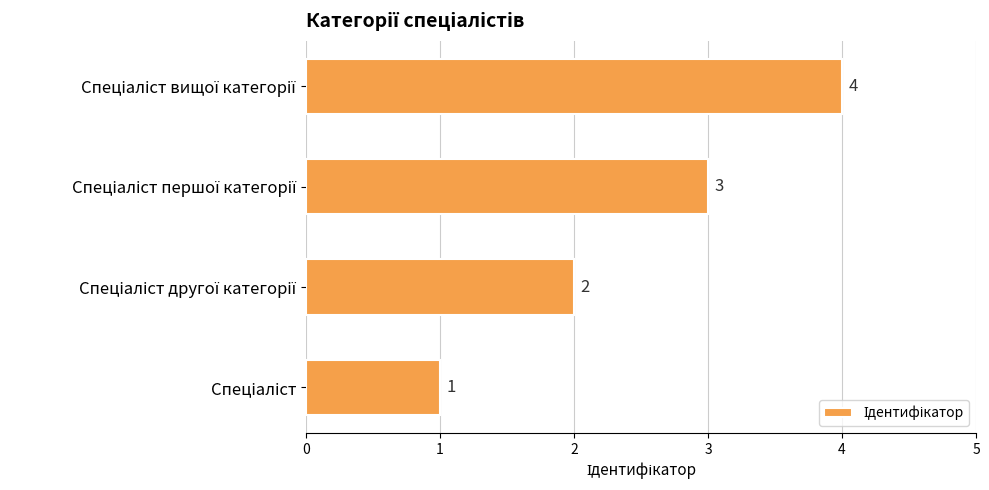

What is the greatest value displayed?

4